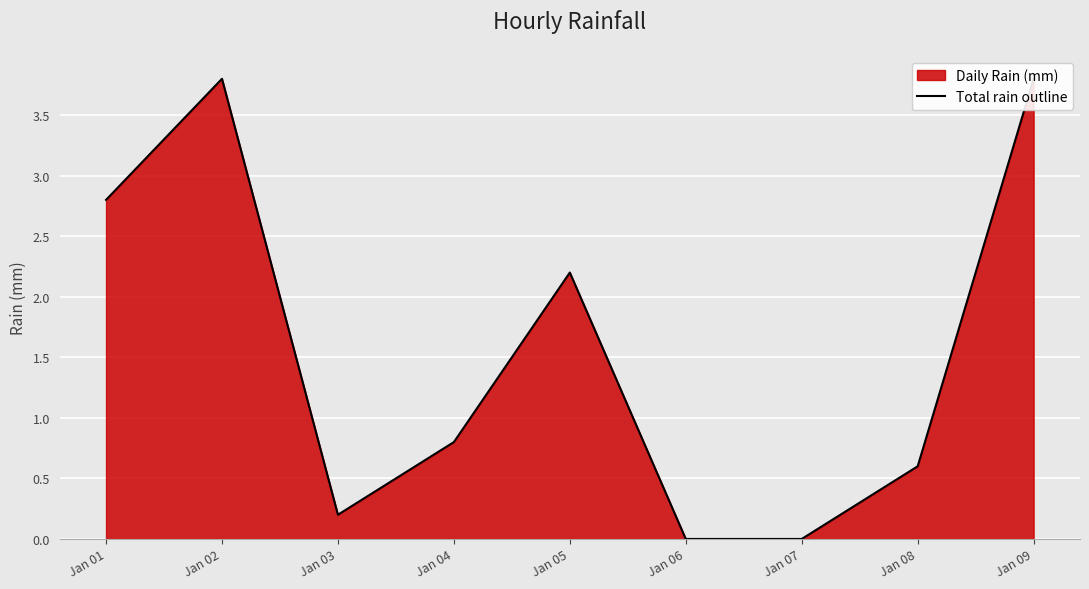

Reading left to right, list all the values displayed in this chart.

2.8	3.8	0.2	0.8	2.2	0.0	0.0	0.6	3.8